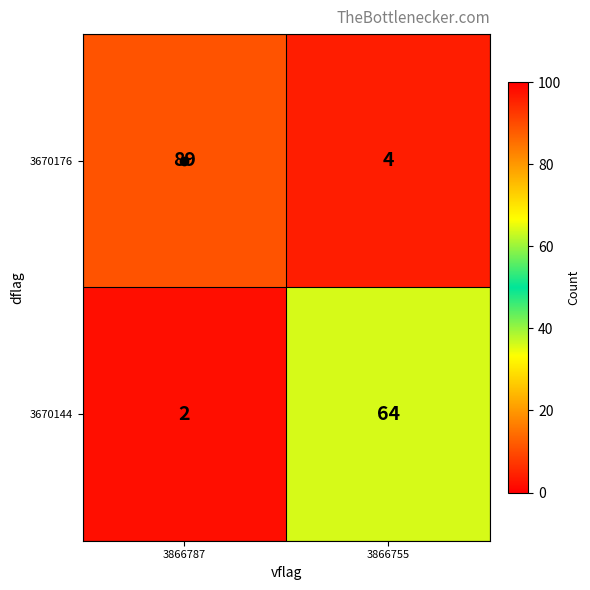

Is it true that 3670176 equals 89 at 3866787?

True